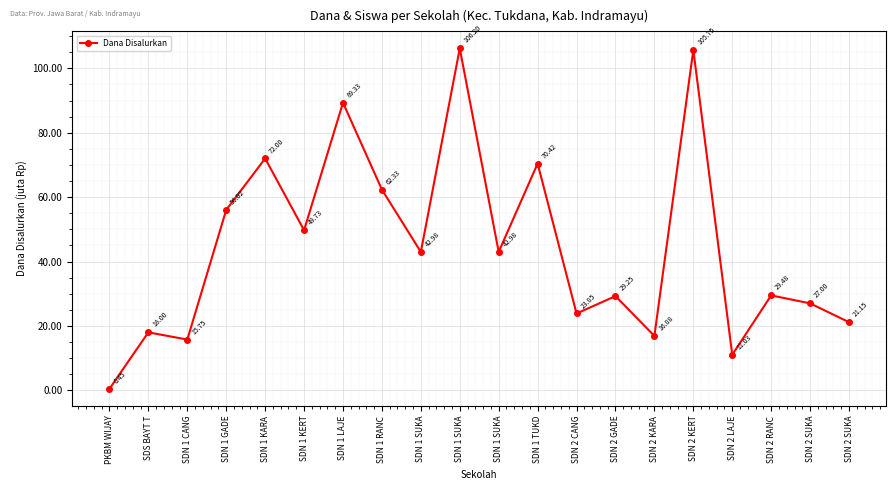

What is the label of the 1st point from the right?

SDN 2 SUKA